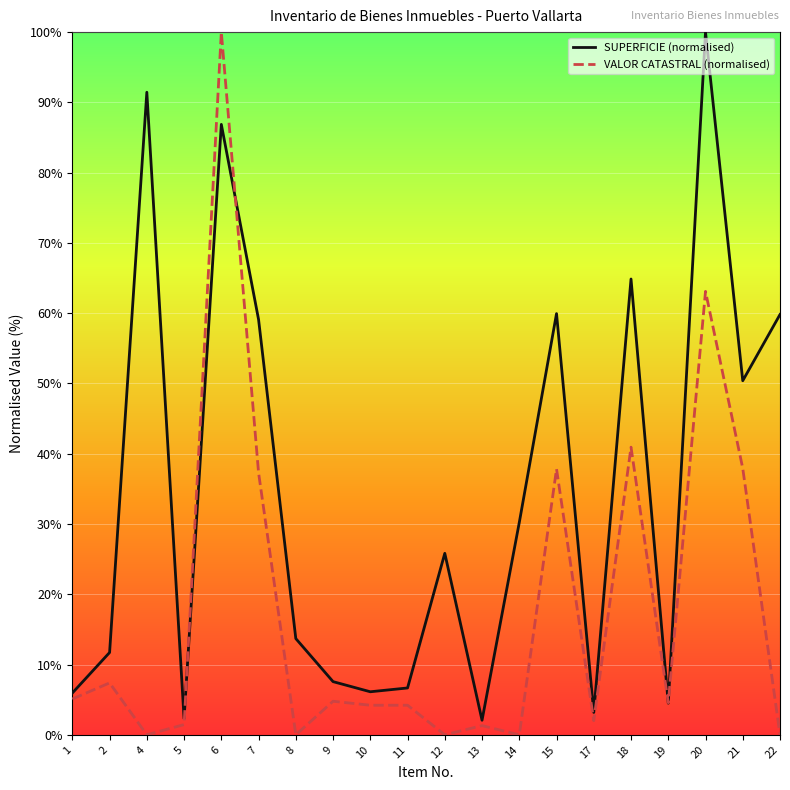

Rank the series by their average value, from highest to lowest.

SUPERFICIE (normalised), VALOR CATASTRAL (normalised)